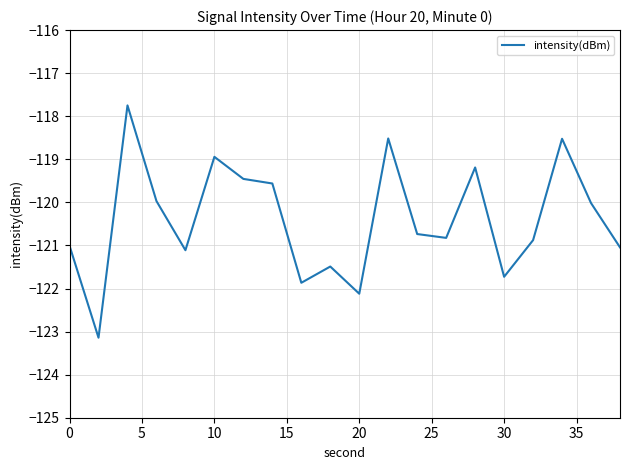

What is the maximum value shown in the chart?

-117.7